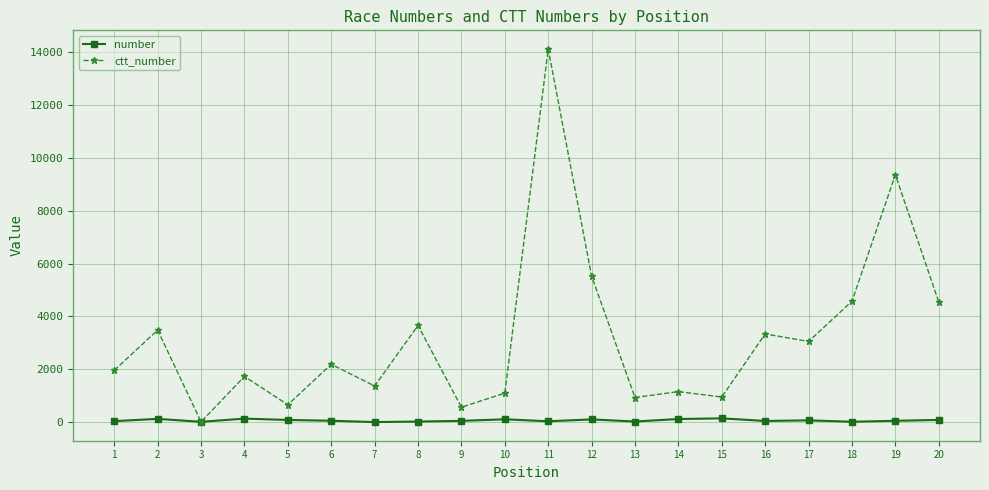

At 14, list the series in order from smallest to largest.

number, ctt_number